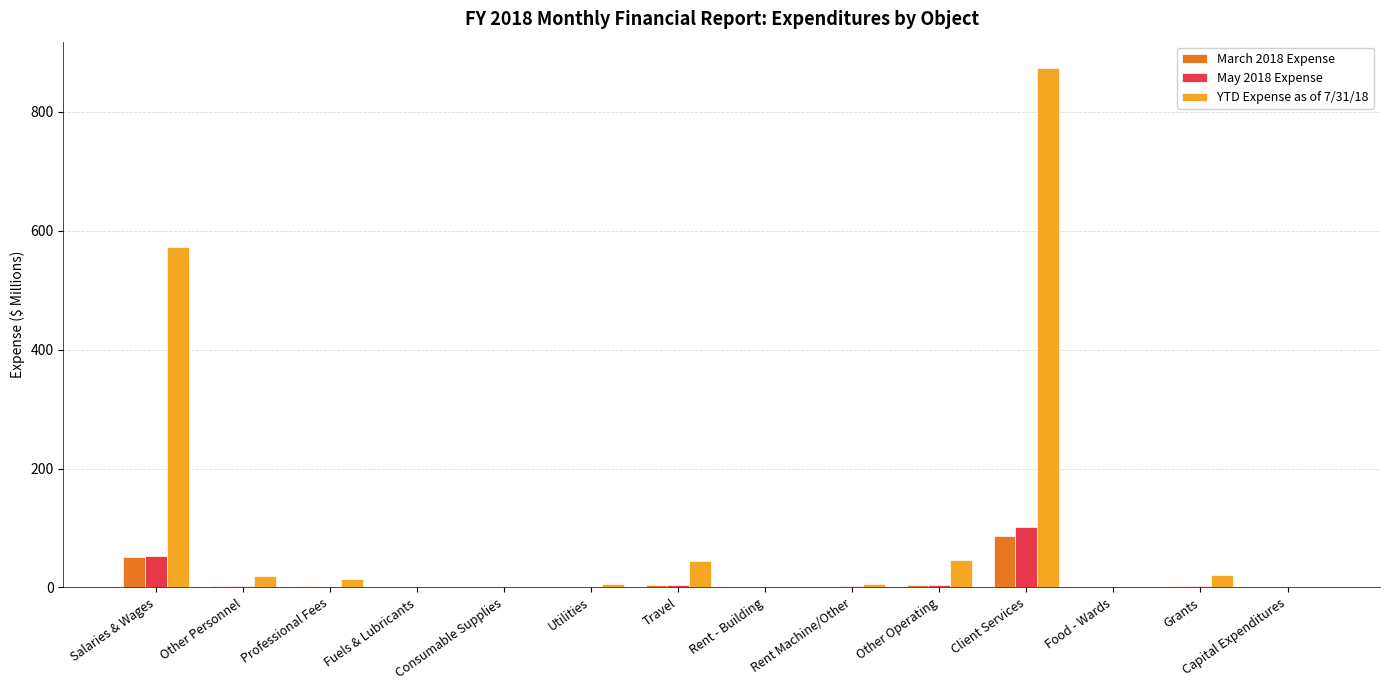

The value of YTD Expense as of 7/31/18 at Capital Expenditures is 400.5. True or false?

False